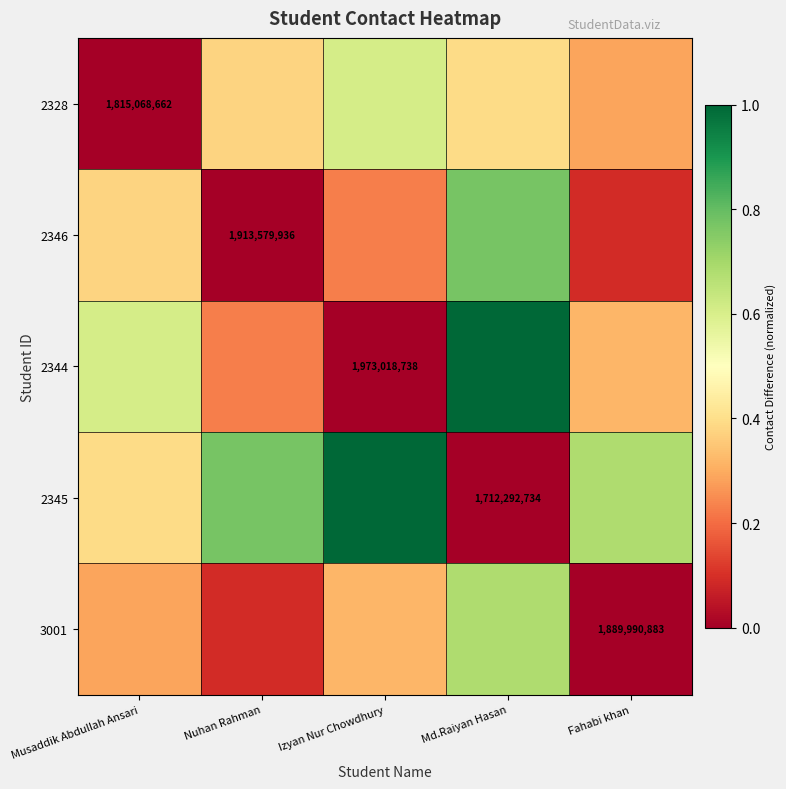

What is the difference between the 2328 values at Musaddik Abdullah Ansari and Izyan Nur Chowdhury?

0.6